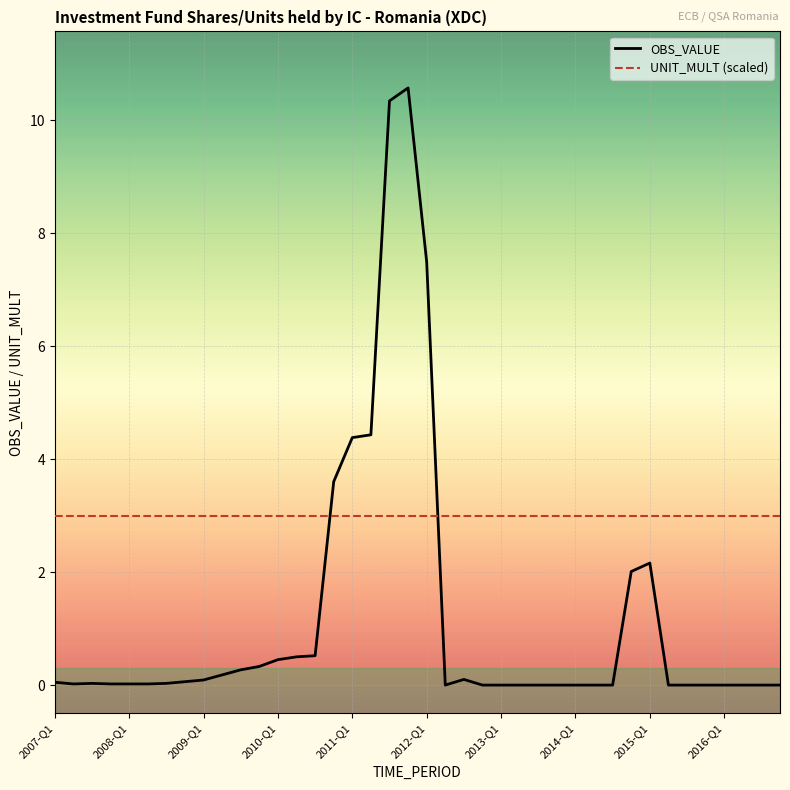

How many categories are shown in the chart?

40